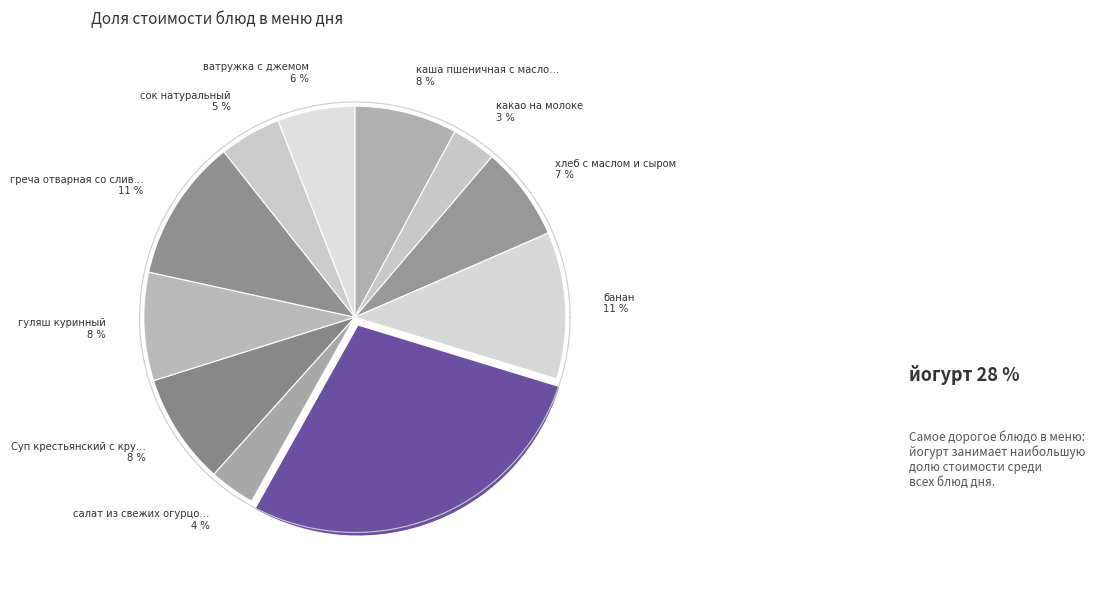

What is the ratio of the value at сок натуральный to the value at йогурт?

0.2